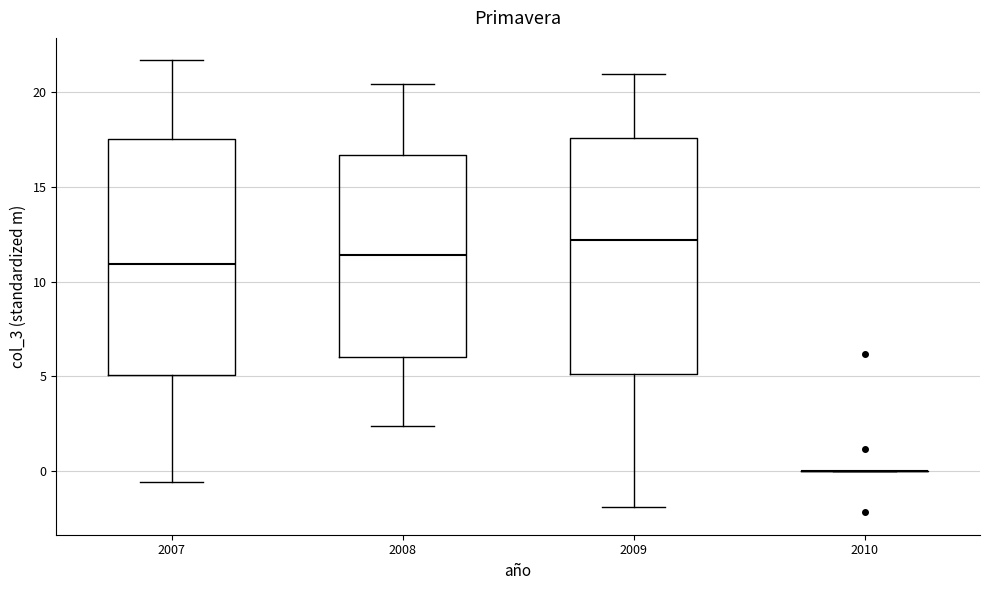

Reading left to right, transcribe this box plot: for each box, give where its median line is, the range the box spans, and where its two whiskers end, as read against the y-axis. The values are not printed on the chart, so give them approximately, as read against the axis.

2007: median 11.0, box 5.0 to 17.5, whiskers -0.5 to 21.5
2008: median 11.5, box 6.0 to 16.5, whiskers 2.5 to 20.5
2009: median 12.0, box 5.0 to 17.5, whiskers -2.0 to 21.0
2010: box collapsed to a line at 0.0, whiskers 0.0 to 0.0